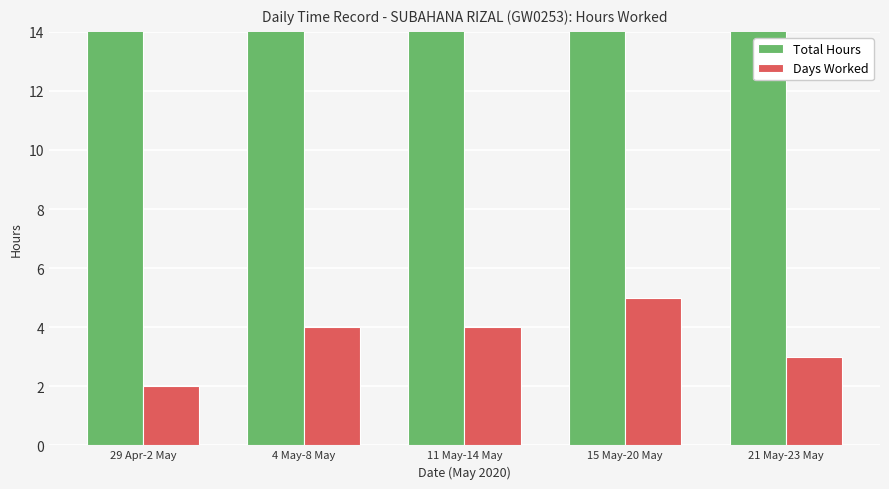

Reading left to right, list all the values displayed in this chart.

Total Hours: 19.0	38.6	38.7	58.0	31.9
Days Worked: 2.0	4.0	4.0	5.0	3.0